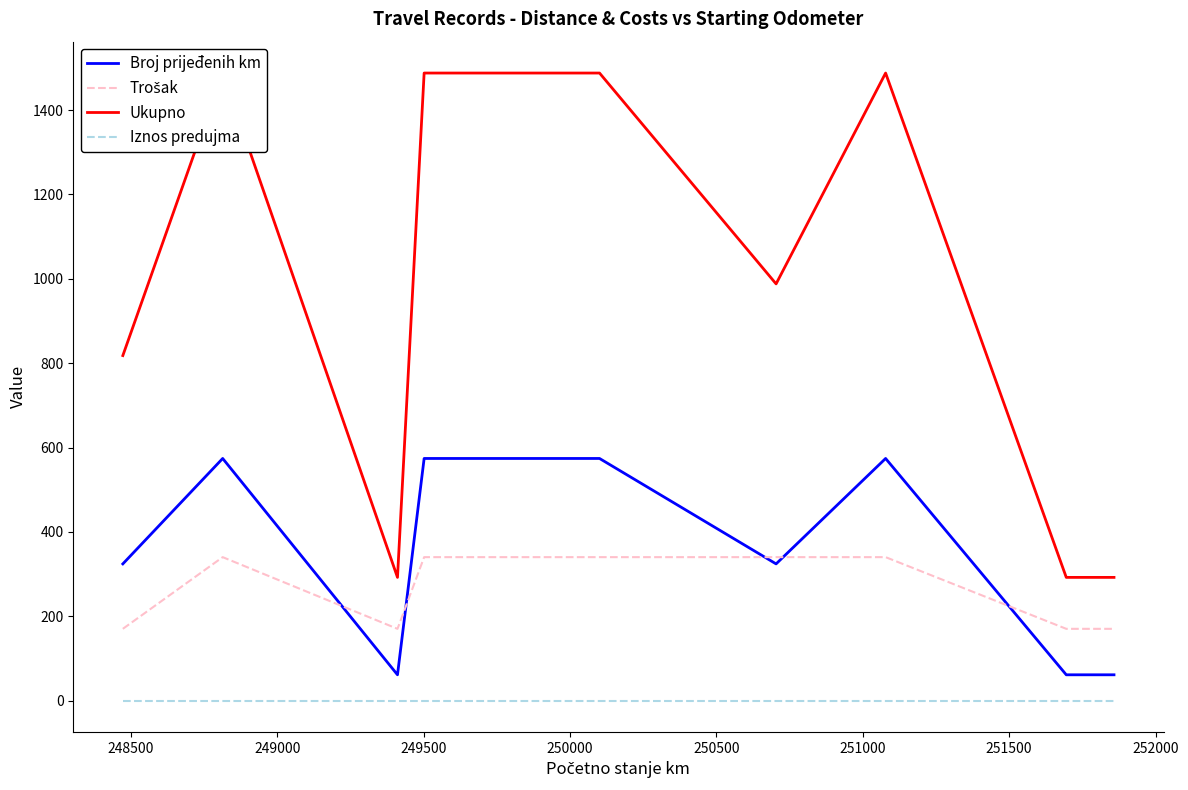

Does the chart display data point markers on the line(s)?

No